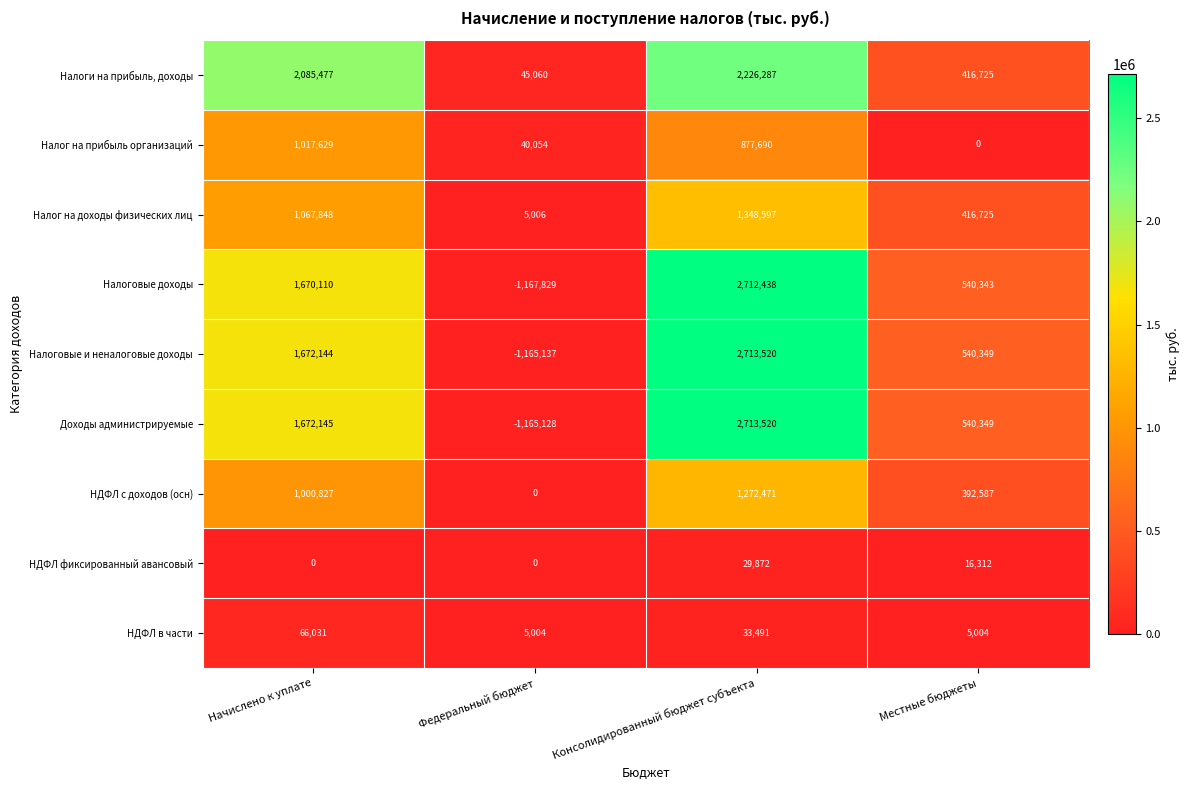

List the labels in order of Налог на прибыль организаций value, smallest first.

Местные бюджеты, Федеральный бюджет, Консолидированный бюджет субъекта, Начислено к уплате